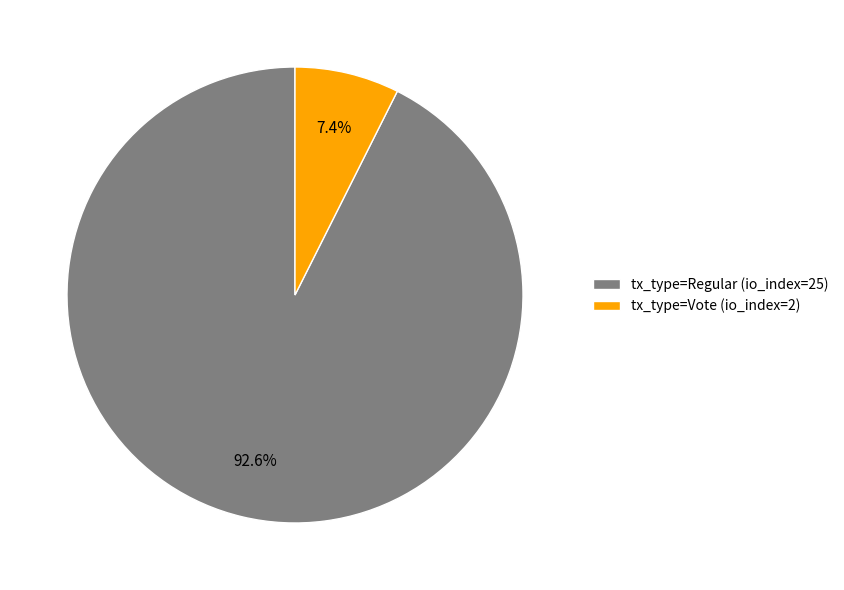

What percentage is NOT represented by tx_type=Regular (io_index=25)?

7.4%